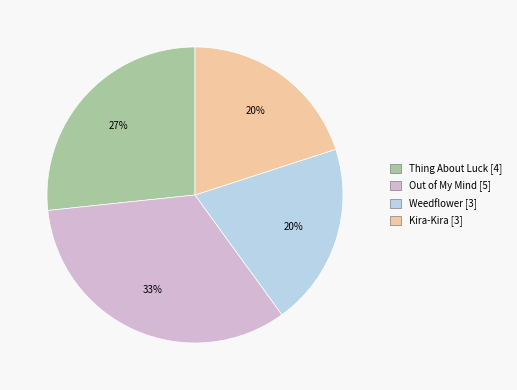

Count the number of slices in the pie.

4